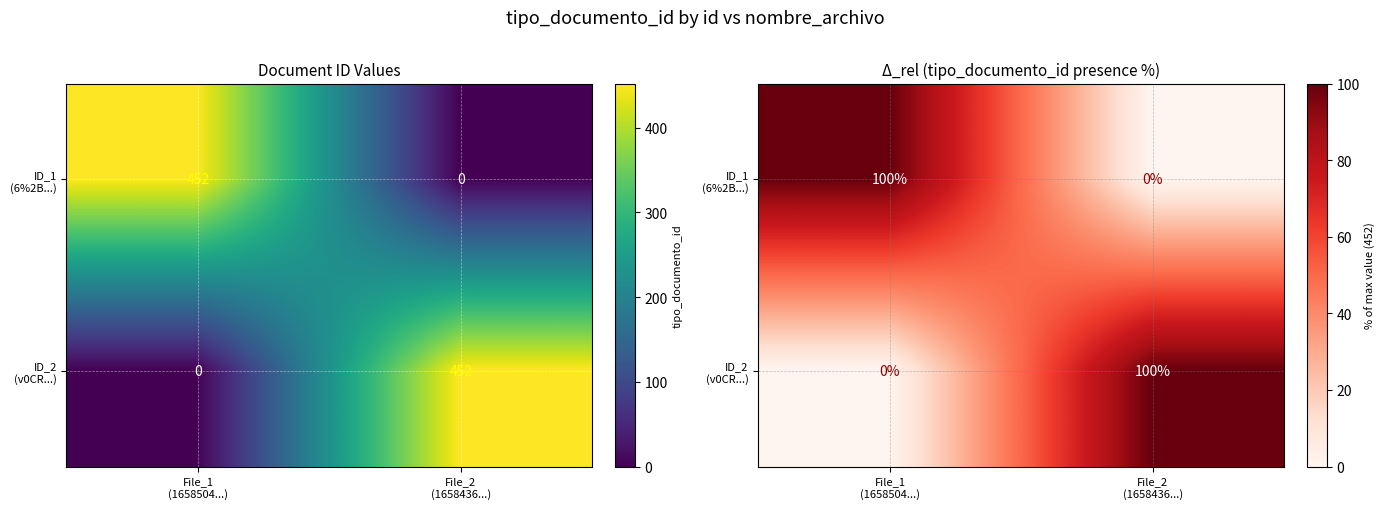

Which series has the widest spread of values?

ID_1 (6%2B...)